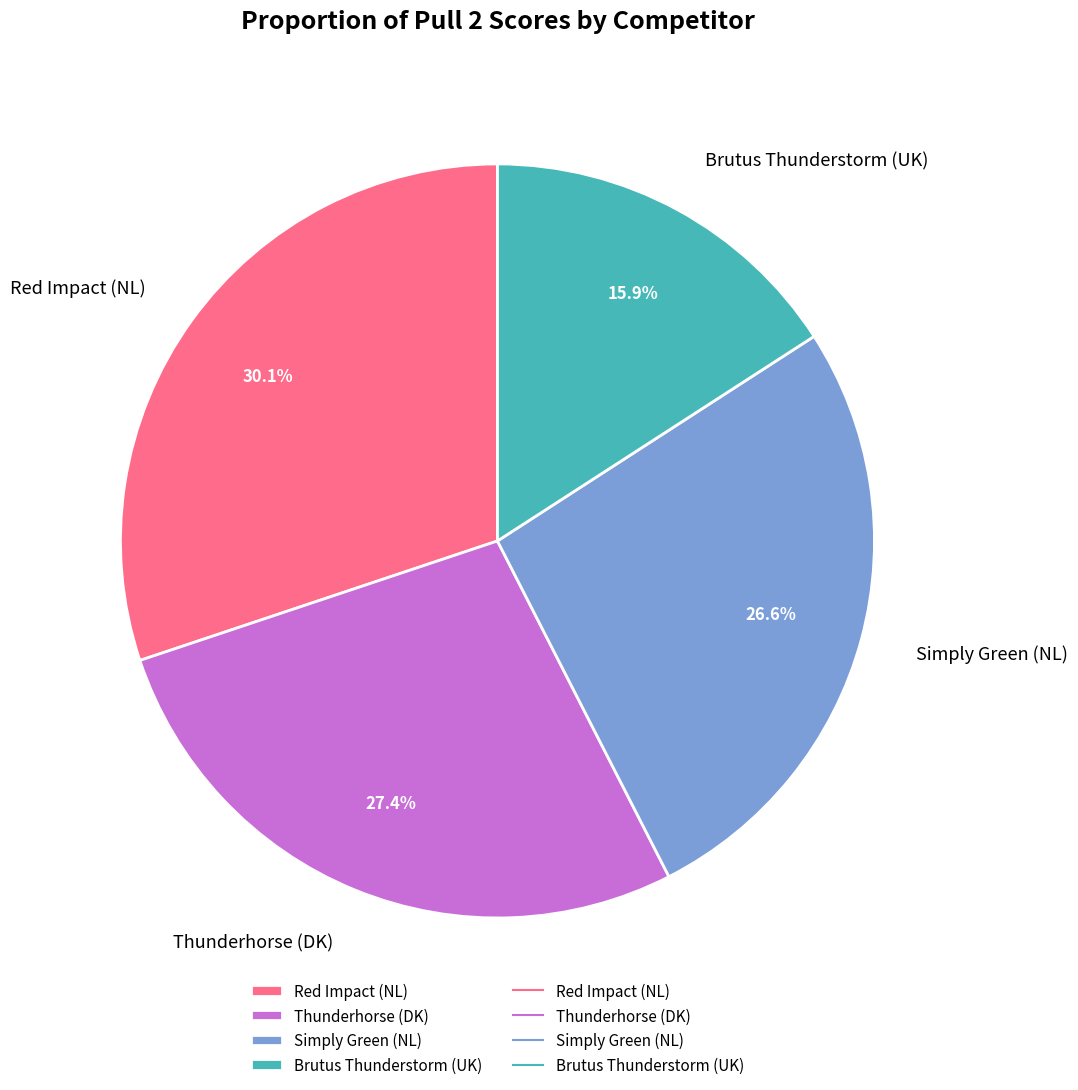

What is the ratio of the value at Red Impact (NL) to the value at Simply Green (NL)?

1.1